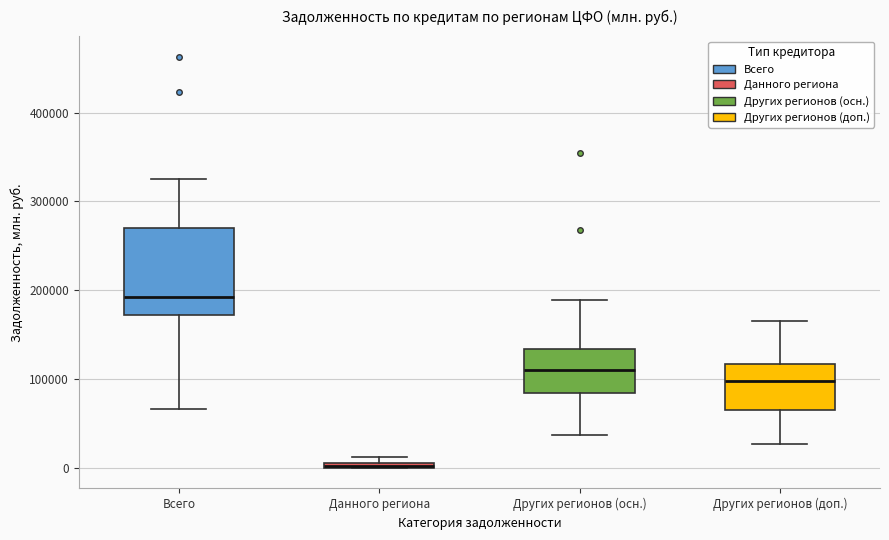

Comparing the boxes themselves (not the whiskers), which one is the tallest?

Всего